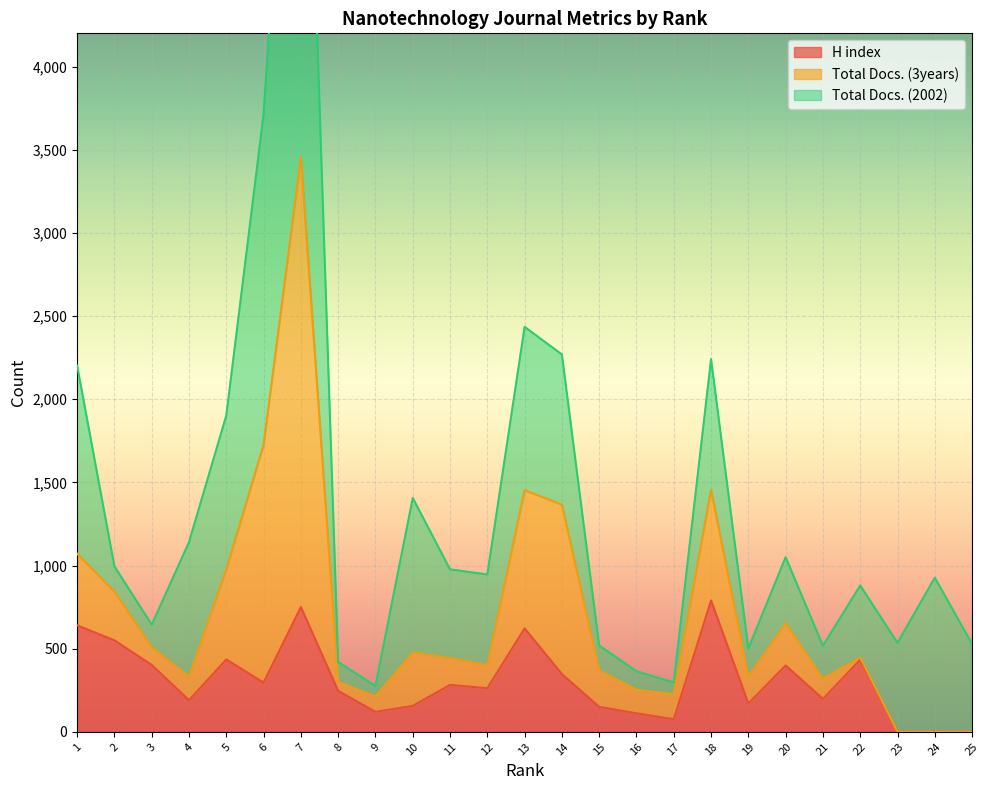

What is the difference between the maximum and minimum values in the Total Docs. (2002) series?

3612